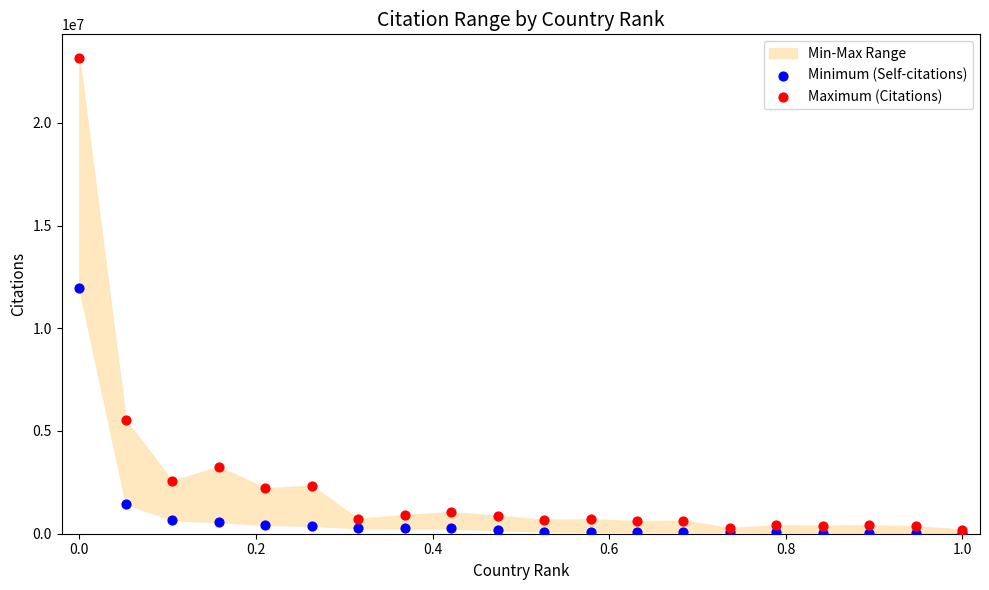

In the Maximum (Citations) series, what Y value is closest to 11676635?

5527095